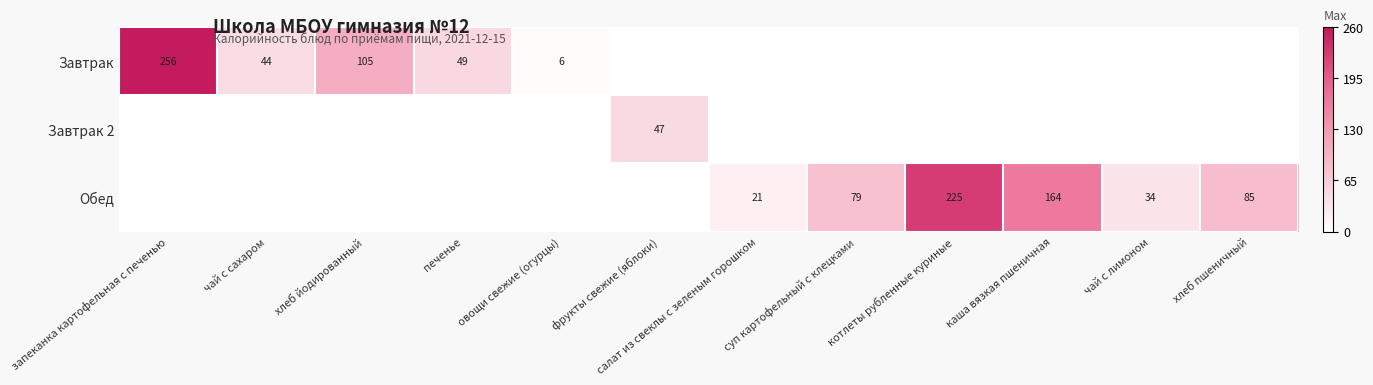

The value of Обед at котлеты рубленные куриные is 225. True or false?

True